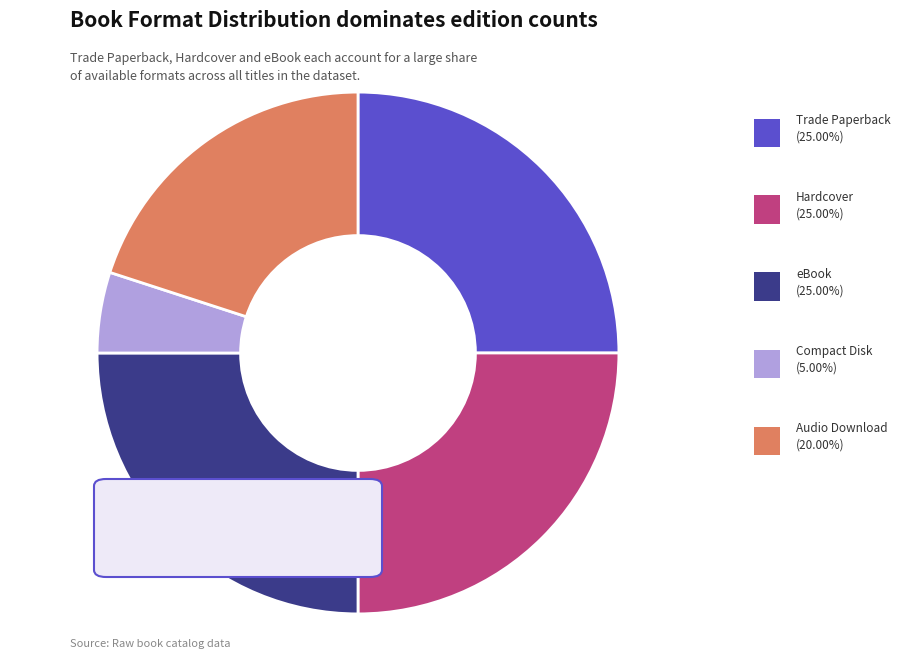

Does any single category account for the majority?

No